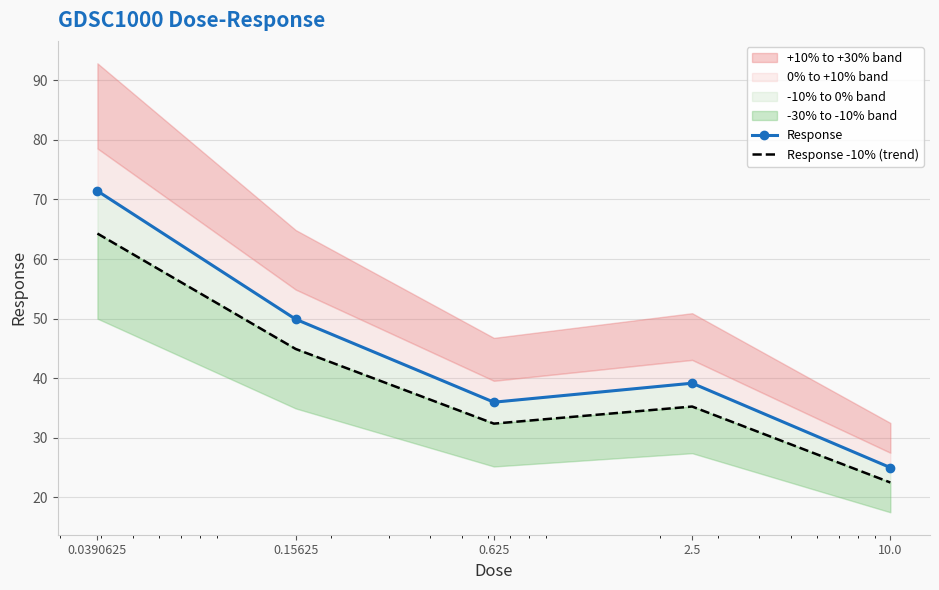

At which label does Response -10% (trend) first exceed 35?

0.0390625